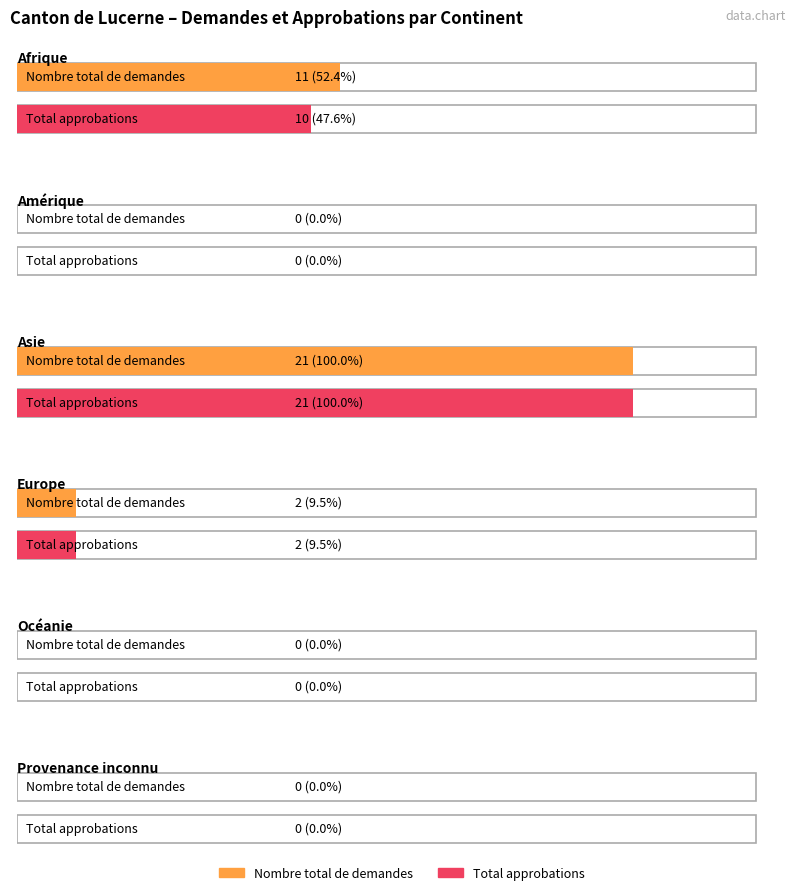

What is the difference between the second highest and second lowest values in the Total approbations series?

10